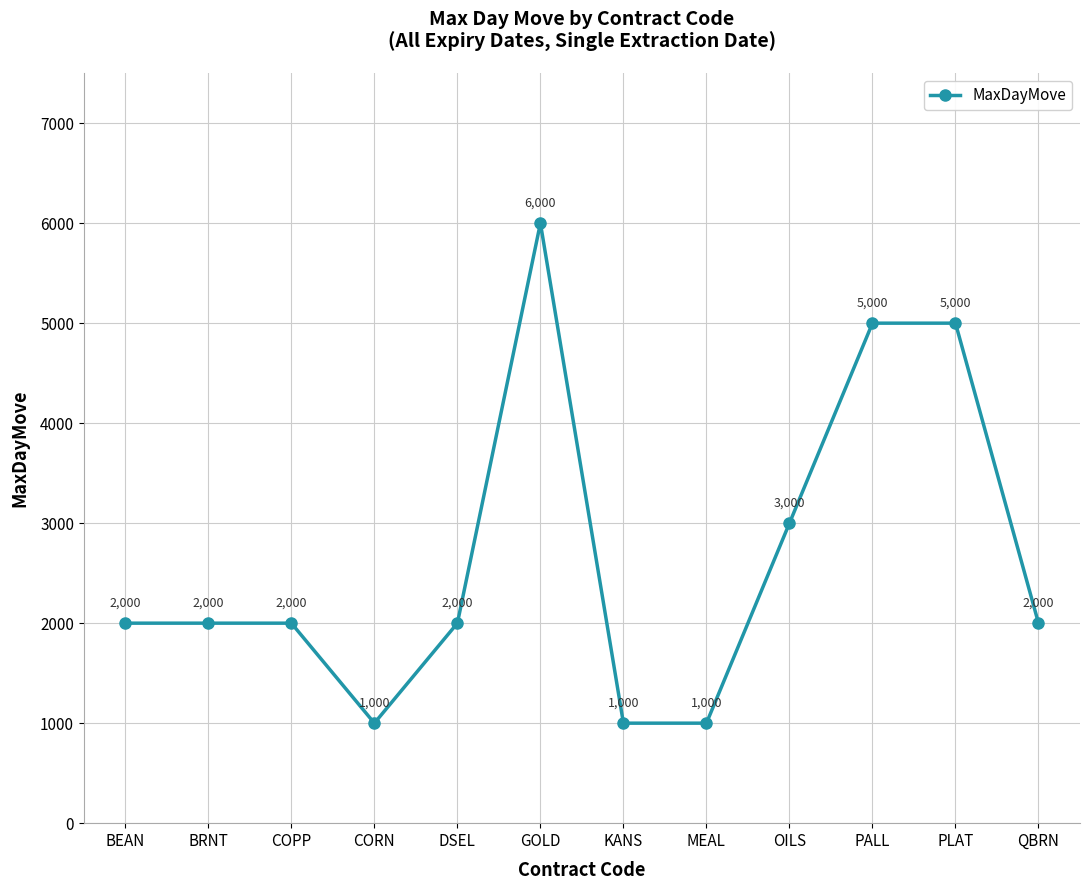

How many data points are less than 2000?

3